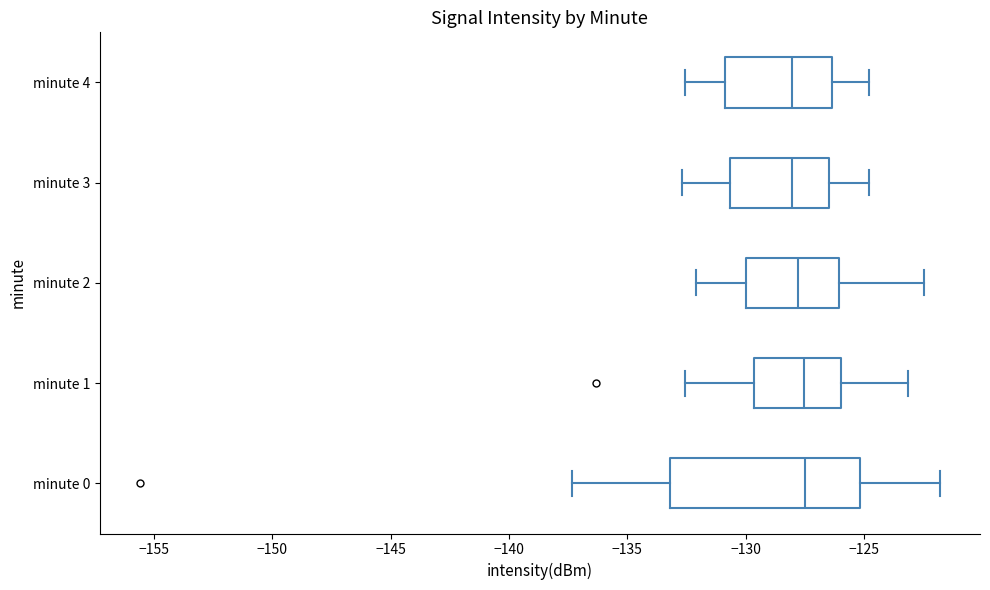

Comparing the boxes themselves (not the whiskers), which one is the widest?

minute 0